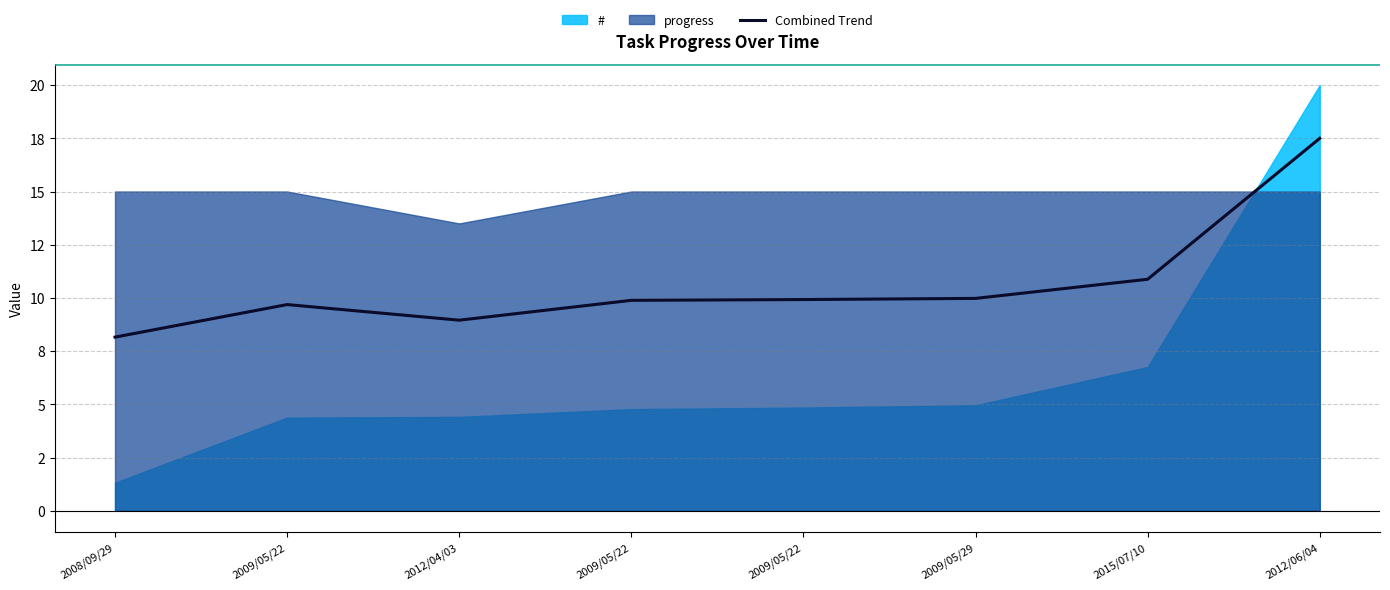

Approximately how many times larger is the value at 2009/05/22 compared to 2012/06/04?

0.6